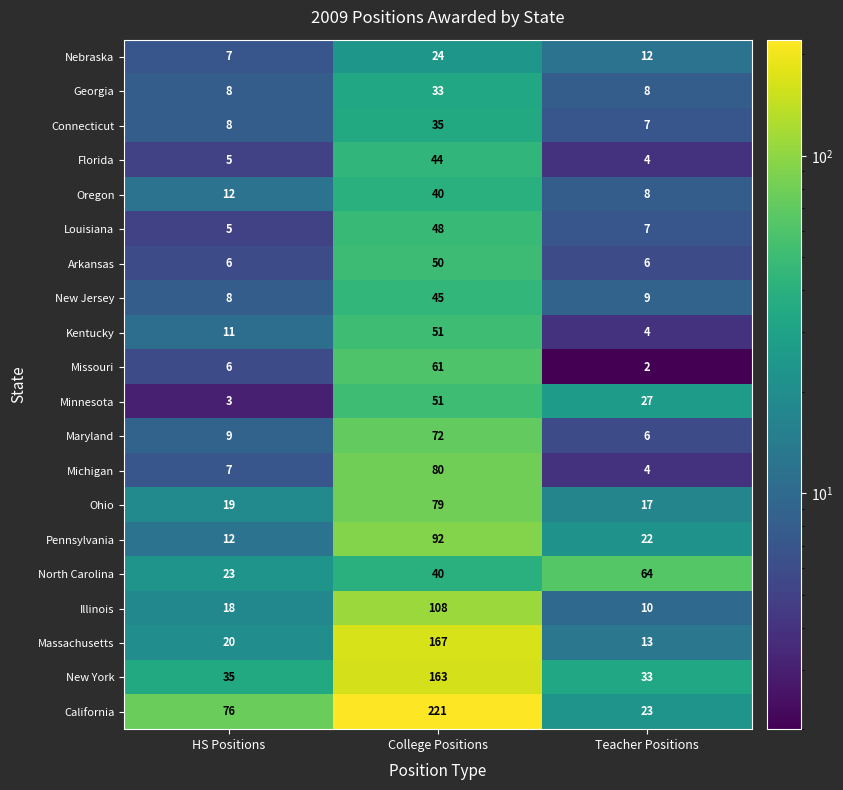

Is the value of New Jersey at Teacher Positions greater than the value of Connecticut at HS Positions?

Yes